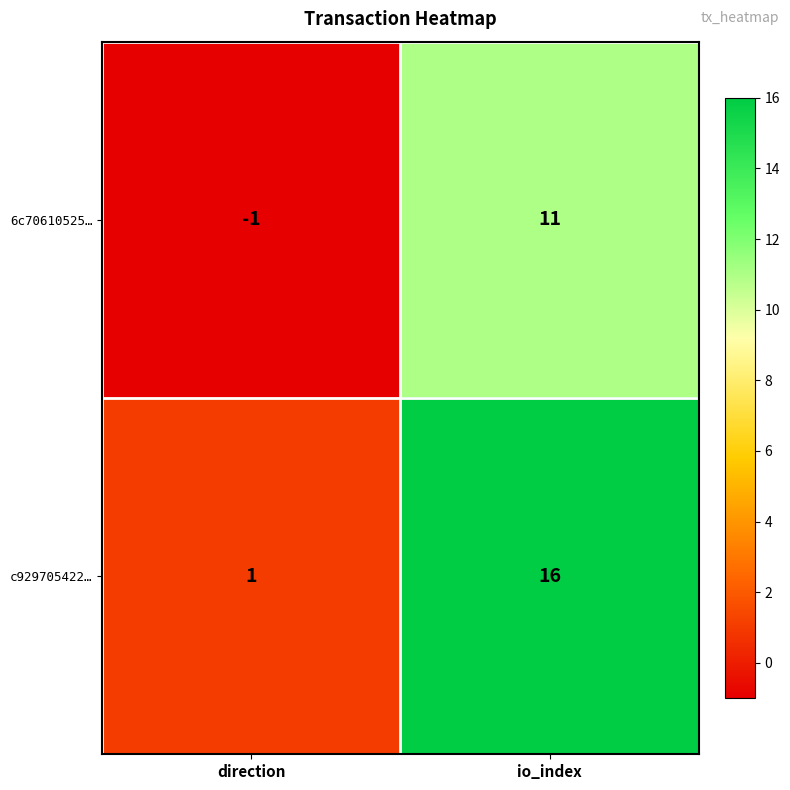

Which series has the largest total across all categories?

c929705422…